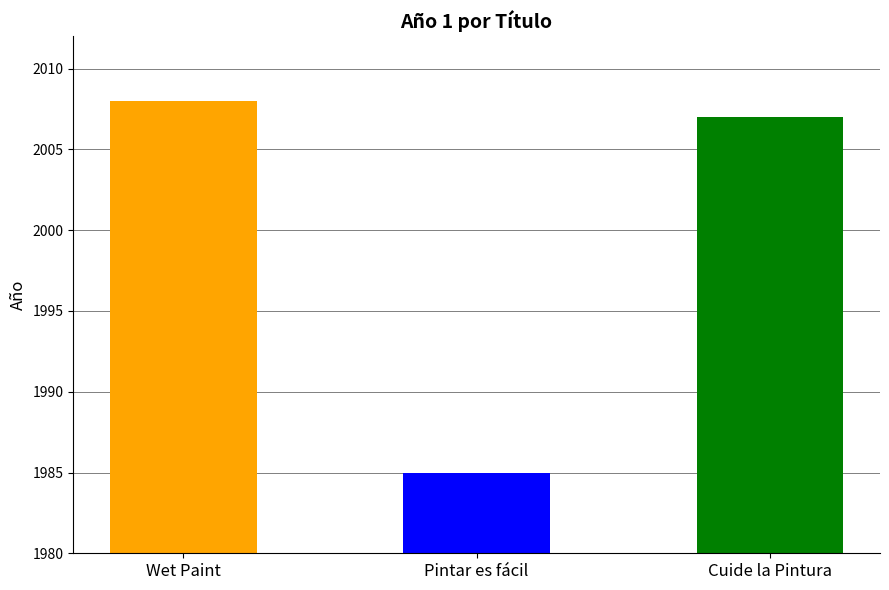

What position from the left is Wet Paint?

1